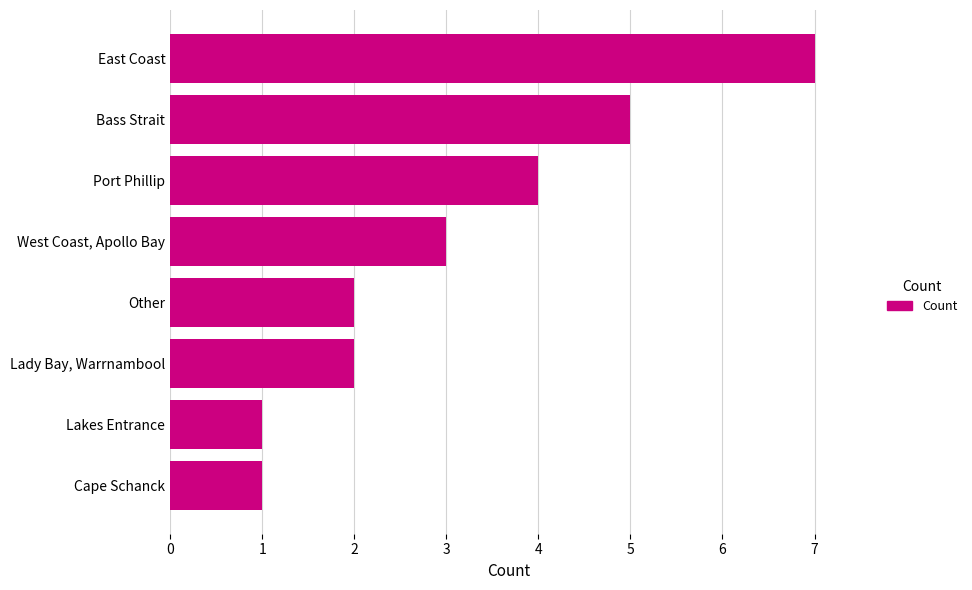

Between East Coast and Lakes Entrance, which is larger?

East Coast